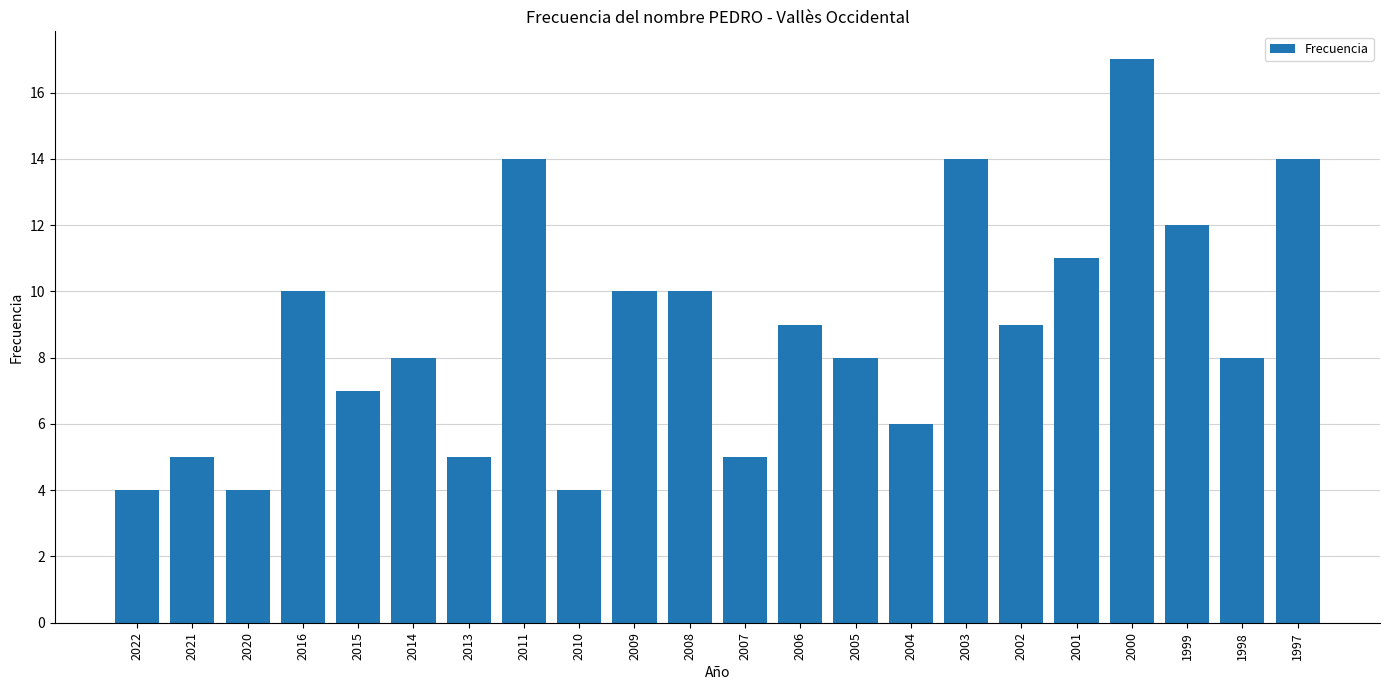

Does the chart contain any negative values?

No